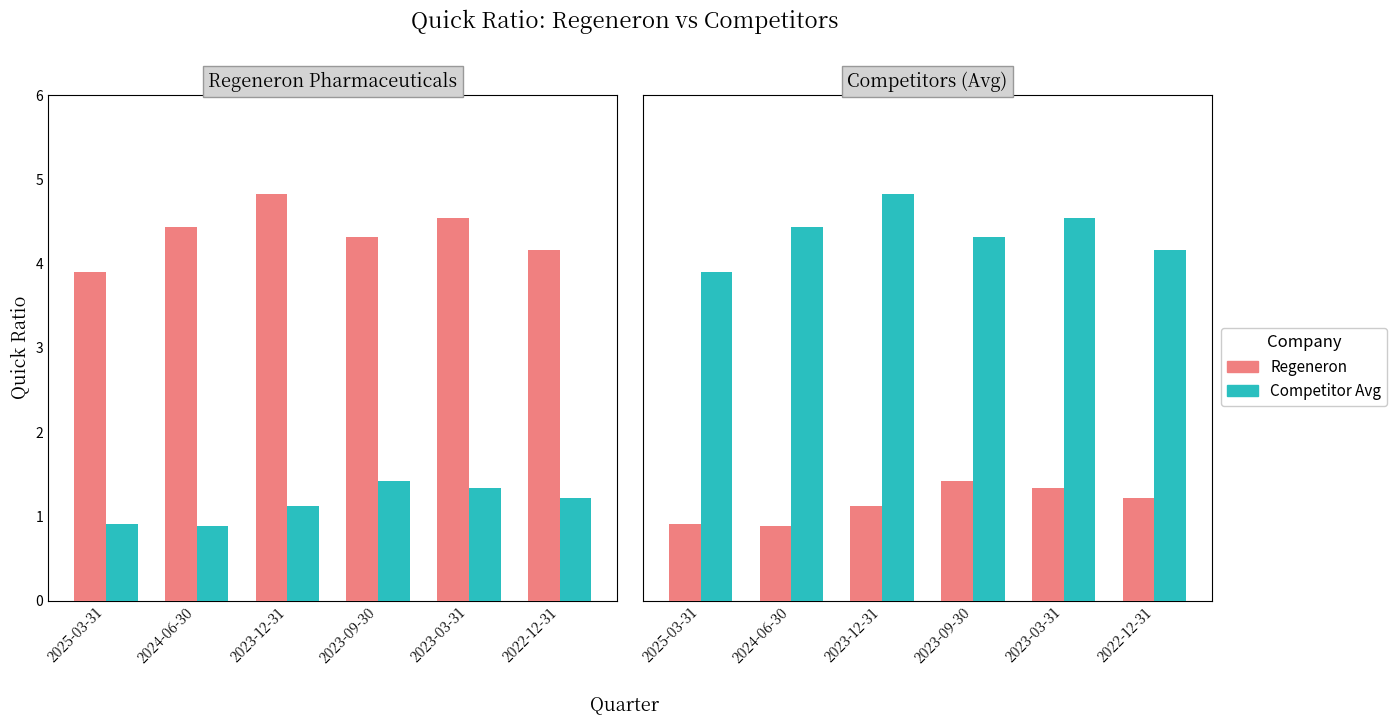

What is the difference between the maximum and second lowest values in the Regeneron series?

0.5